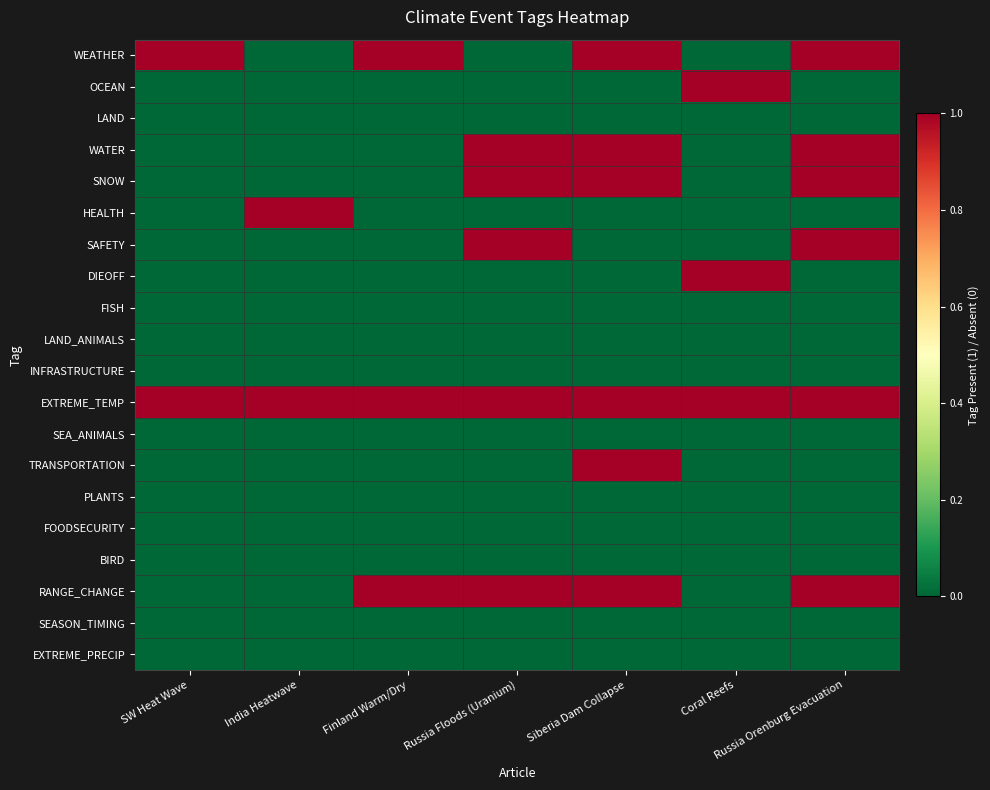

Rank the series at Russia Orenburg Evacuation from highest to lowest value.

WEATHER, WATER, SNOW, SAFETY, EXTREME_TEMP, RANGE_CHANGE, OCEAN, LAND, HEALTH, DIEOFF, FISH, LAND_ANIMALS, INFRASTRUCTURE, SEA_ANIMALS, TRANSPORTATION, PLANTS, FOODSECURITY, BIRD, SEASON_TIMING, EXTREME_PRECIP